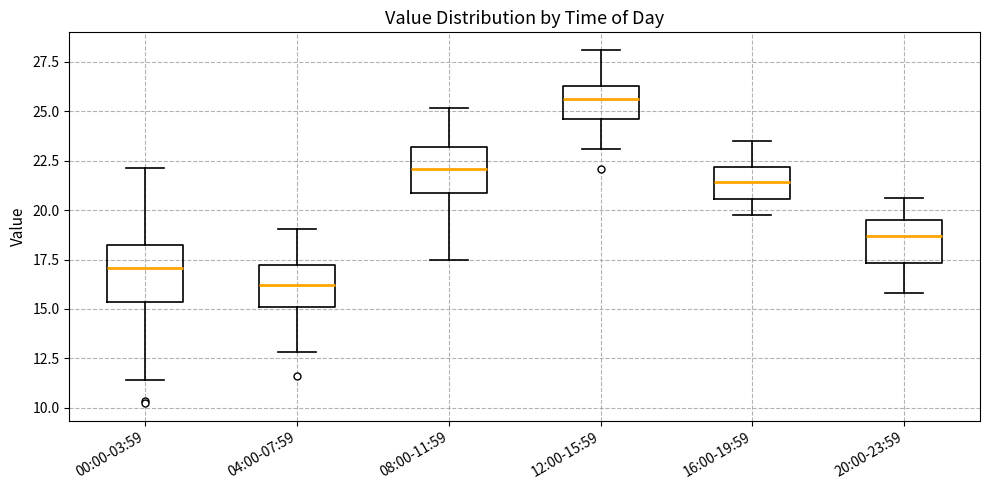

Reading left to right, transcribe this box plot: for each box, give where its median line is, the range the box spans, and where its two whiskers end, as read against the y-axis. The values are not printed on the chart, so give them approximately, as read against the axis.

00:00-03:59: median 17.0, box 15.5 to 18.0, whiskers 11.5 to 22.0
04:00-07:59: median 16.0, box 15.0 to 17.0, whiskers 13.0 to 19.0
08:00-11:59: median 22.0, box 21.0 to 23.0, whiskers 17.5 to 25.0
12:00-15:59: median 25.5, box 24.5 to 26.5, whiskers 23.0 to 28.0
16:00-19:59: median 21.5, box 20.5 to 22.0, whiskers 20.0 to 23.5
20:00-23:59: median 18.5, box 17.5 to 19.5, whiskers 16.0 to 20.5